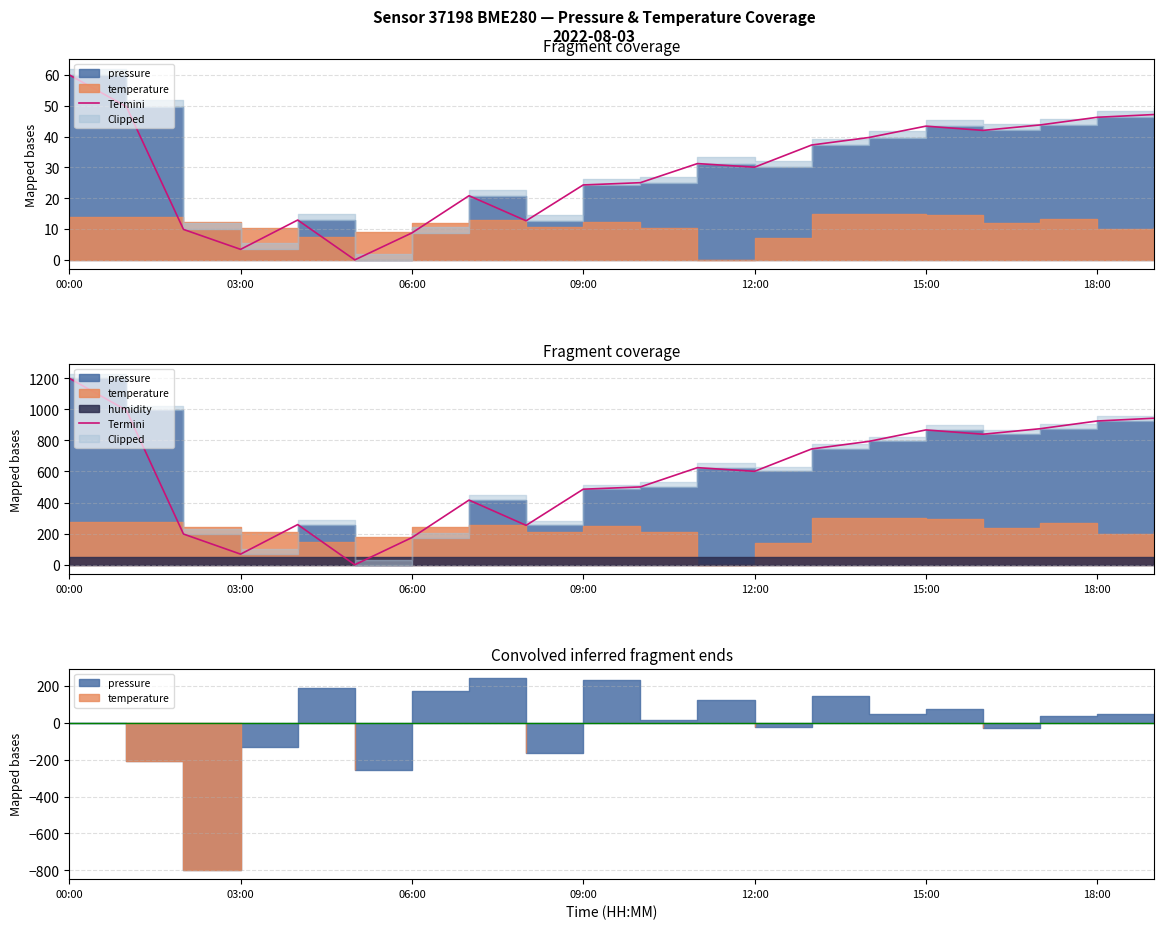

True or false: there are more than 2 points higher than both neighbors.

True